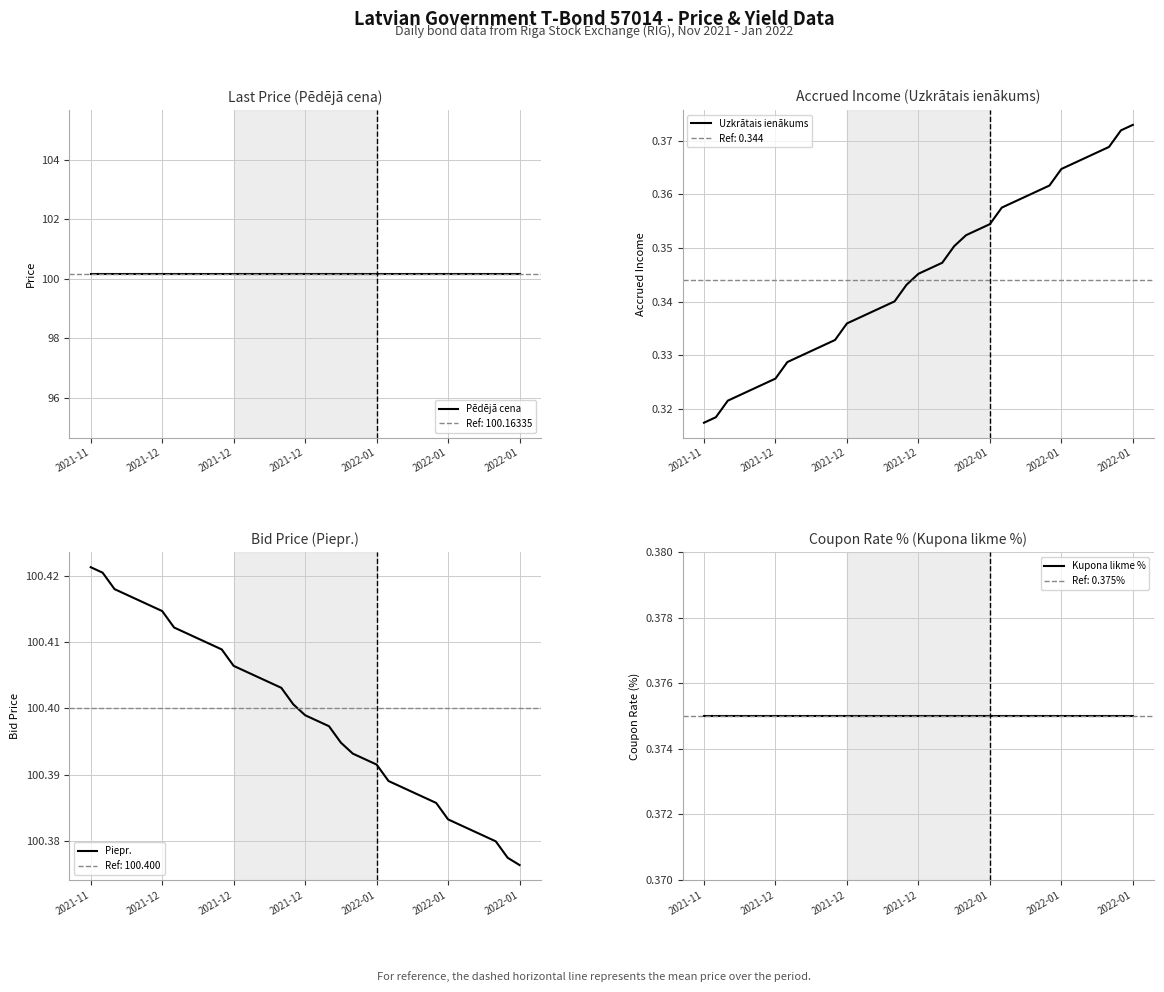

How many lines are shown in the chart?

4